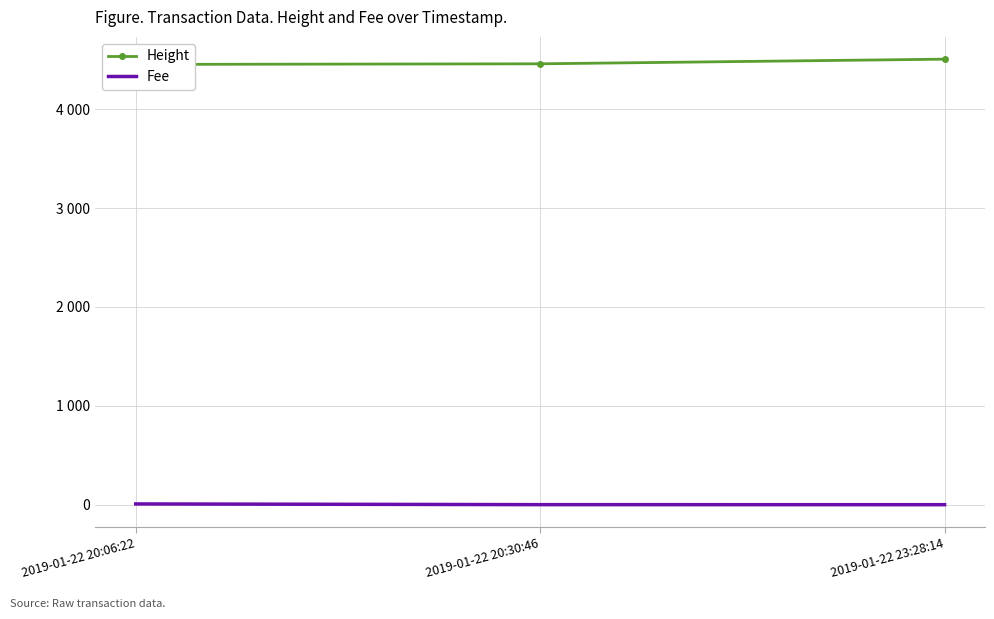

Reading left to right, transcribe all the data shown in this chart.

Height: 4453.0	4459.0	4506.0
Fee: 7.8	0.5	0.1